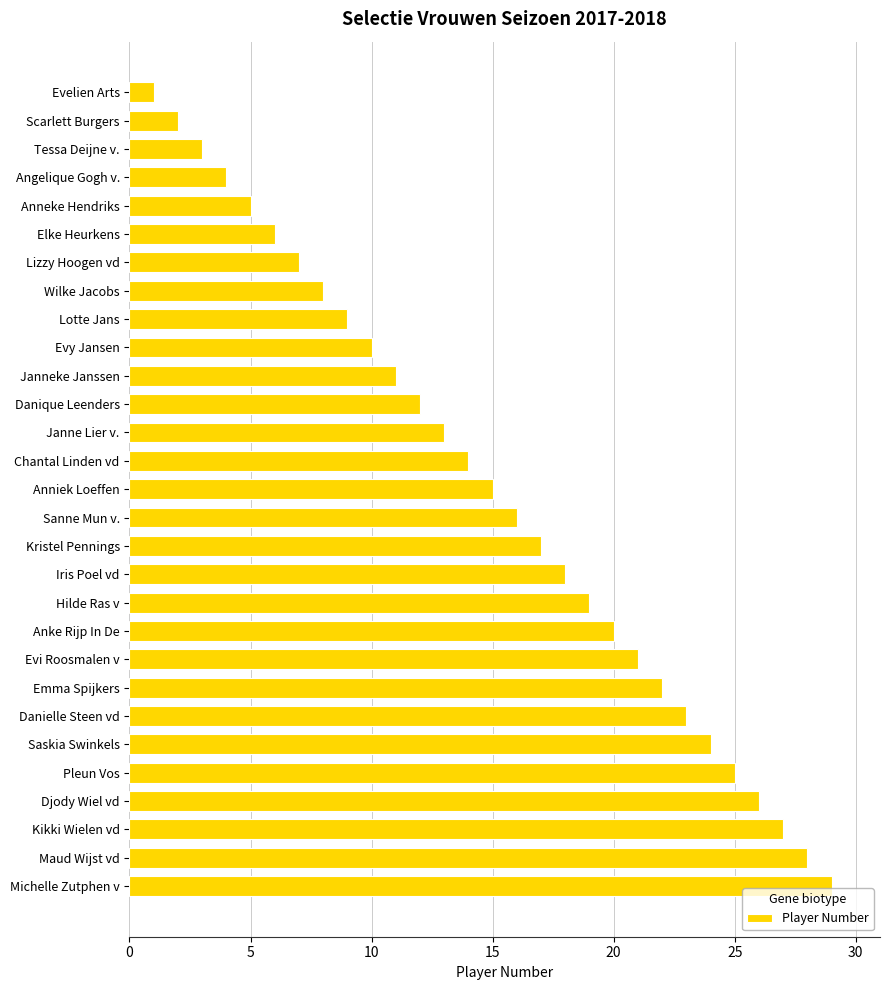

True or false: the data shows 26 at Djody Wiel vd.

True